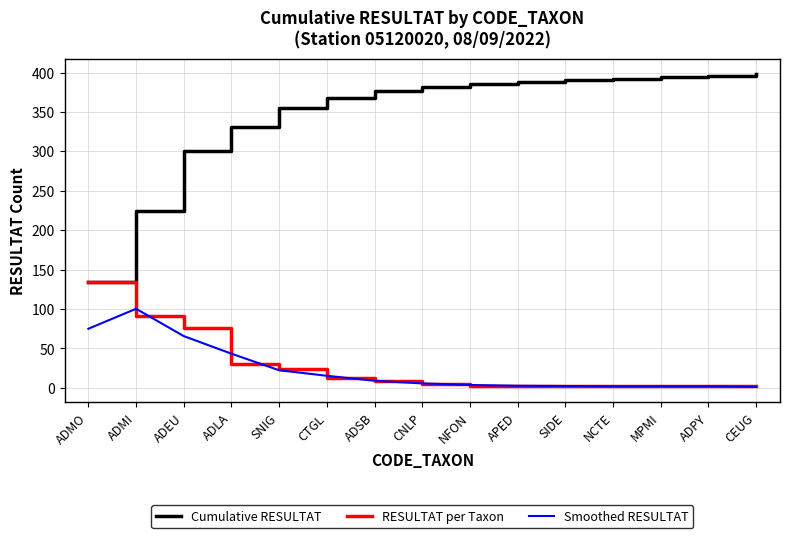

The Smoothed RESULTAT series shows 16.9 at ADEU. True or false?

False